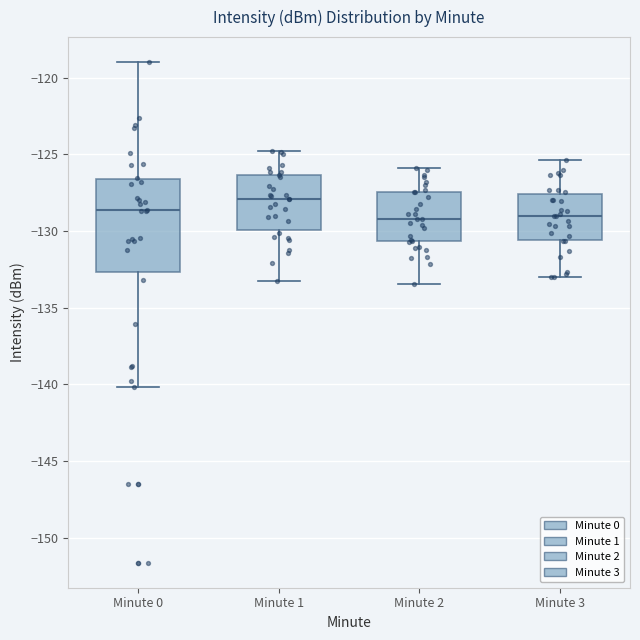

Reading left to right, read every box against the y-axis: the position of its median line, the range the box covers, and the ends of its whiskers. The values are not printed on the chart, so give them approximately, as read against the axis.

Minute 0: median -128.5, box -132.5 to -126.5, whiskers -140.0 to -119.0
Minute 1: median -128.0, box -130.0 to -126.5, whiskers -133.5 to -125.0
Minute 2: median -129.0, box -130.5 to -127.5, whiskers -133.5 to -126.0
Minute 3: median -129.0, box -130.5 to -127.5, whiskers -133.0 to -125.5